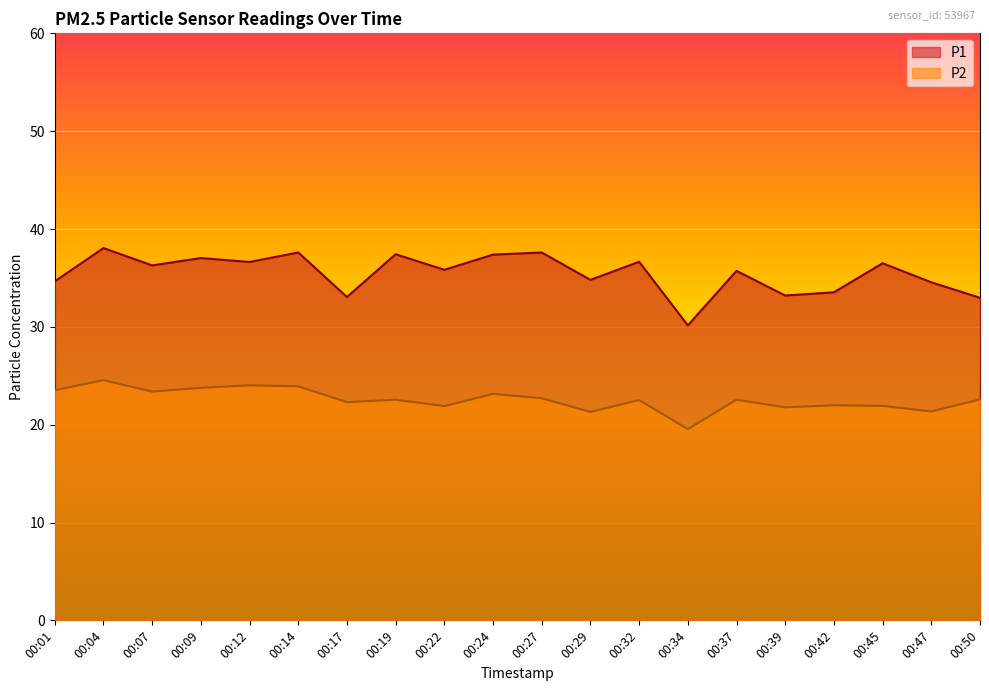

What is the highest value of the P2 series?

24.6